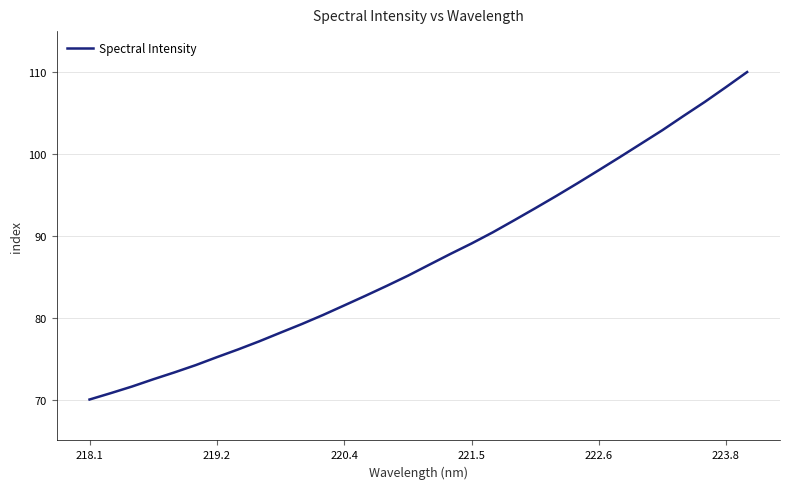

What is the difference between the maximum and minimum values?

40.0